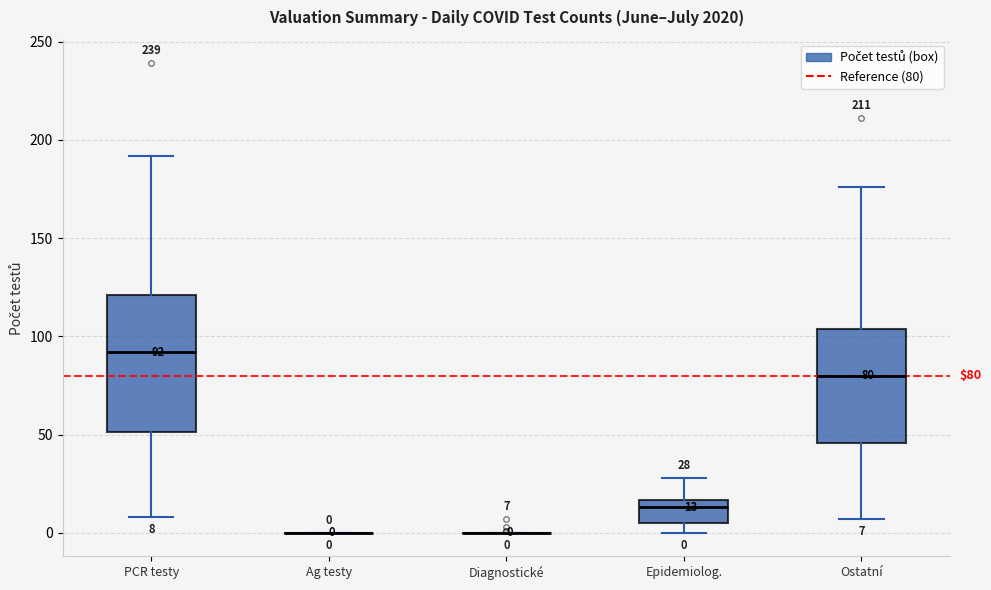

Comparing the boxes themselves (not the whiskers), which one is the tallest?

PCR testy